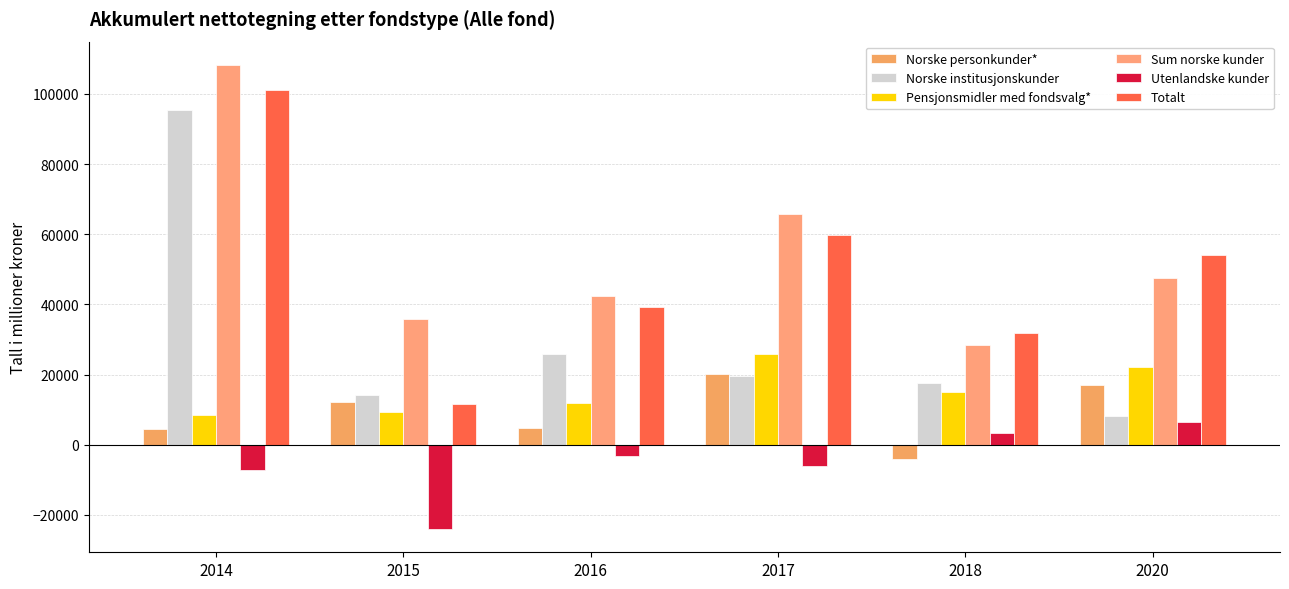

What is the total value across all series at 2020?

155592.6